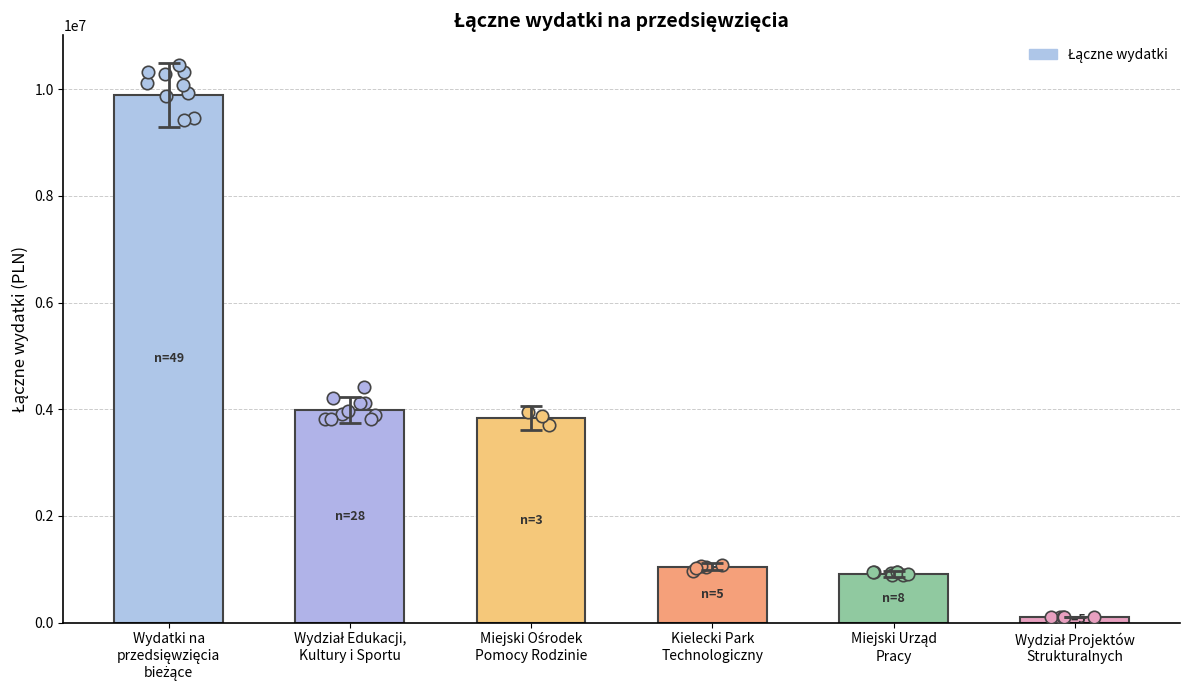

Which has a higher value, Miejski Ośrodek
Pomocy Rodzinie or Wydział Edukacji,
Kultury i Sportu?

Wydział Edukacji,
Kultury i Sportu